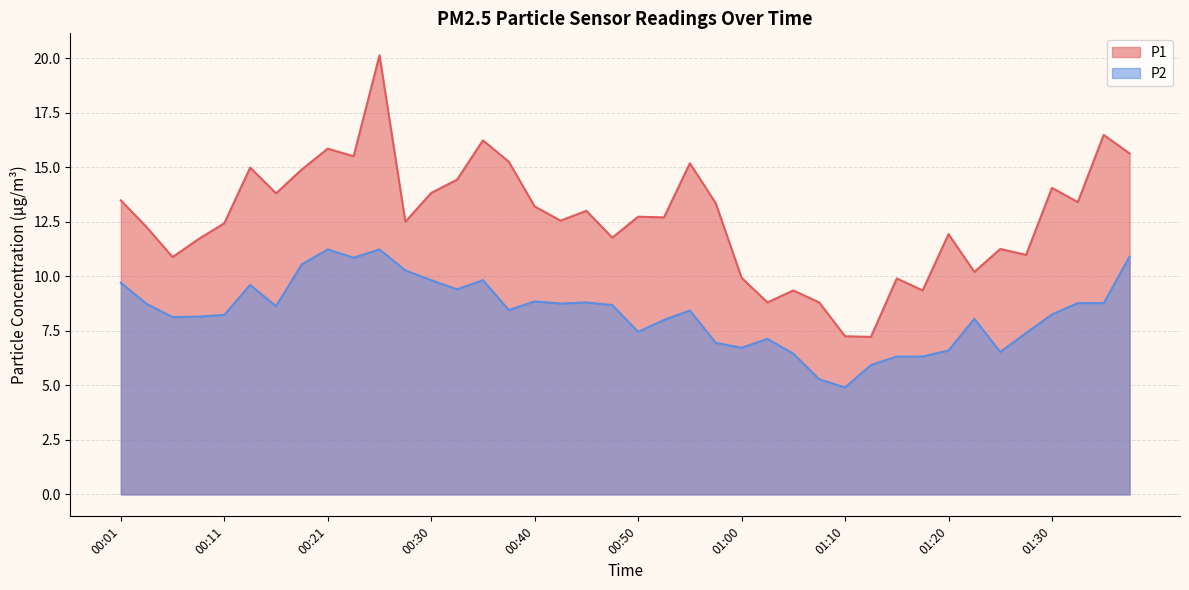

What is the difference between the P2 values at 00:53 and 00:08?

0.2